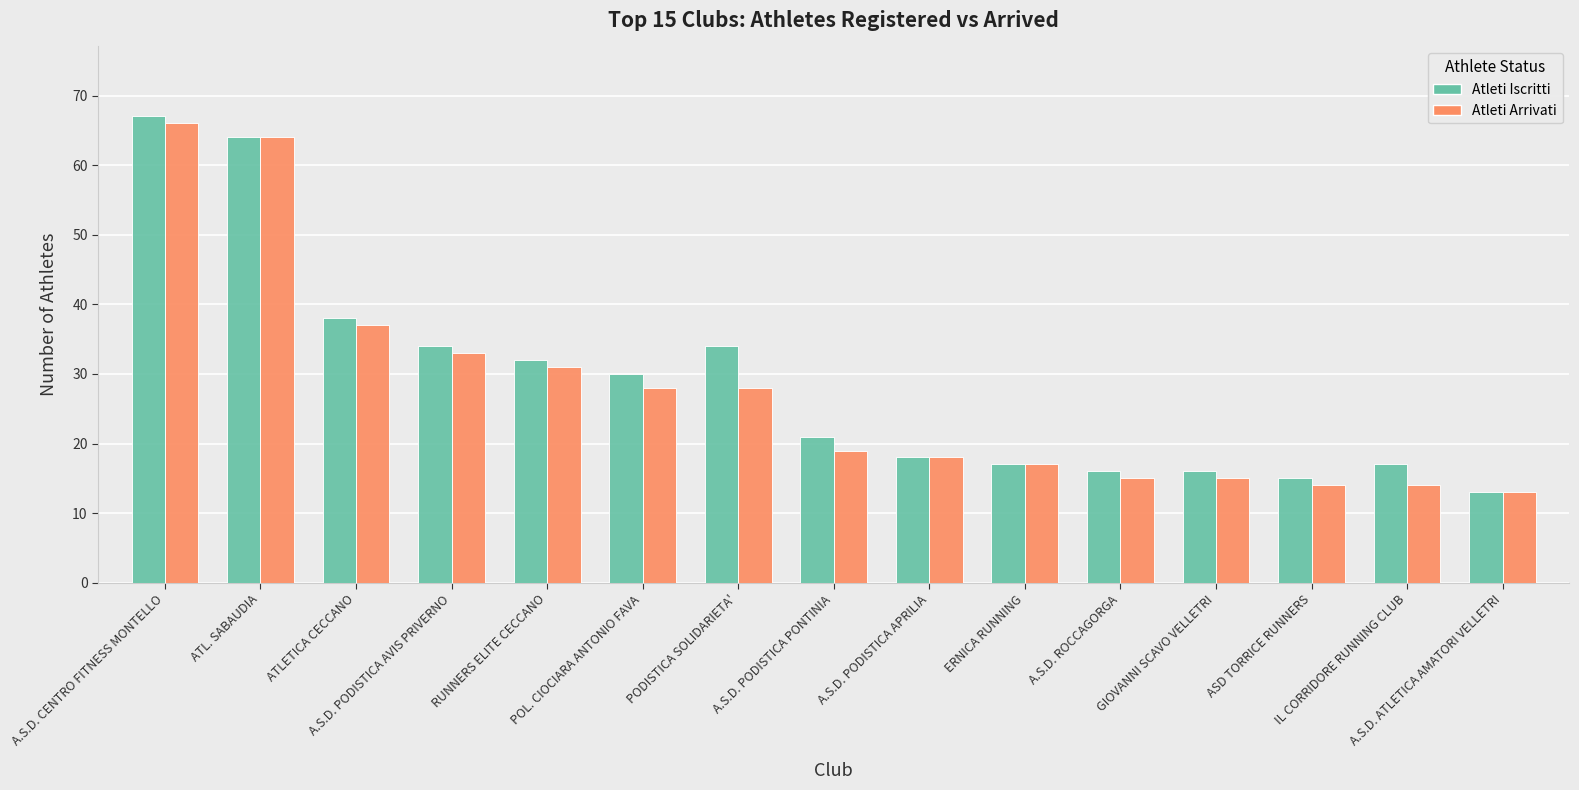

What is the total value across all series at A.S.D. CENTRO FITNESS MONTELLO?

133